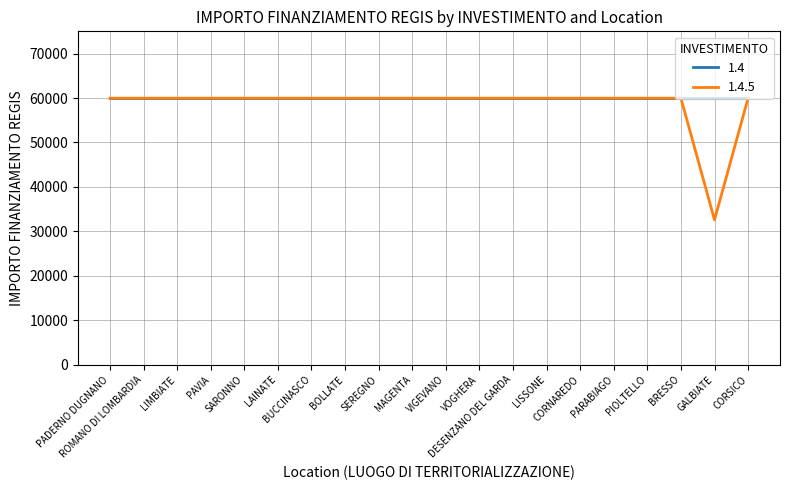

Which series has the widest spread of values?

1.4.5